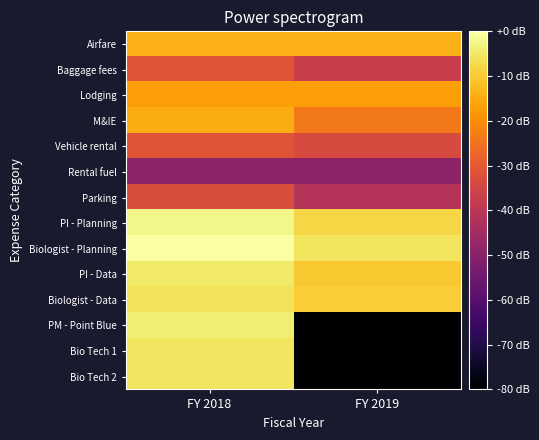

At which category does the chart reach its minimum across all series?

FY 2019